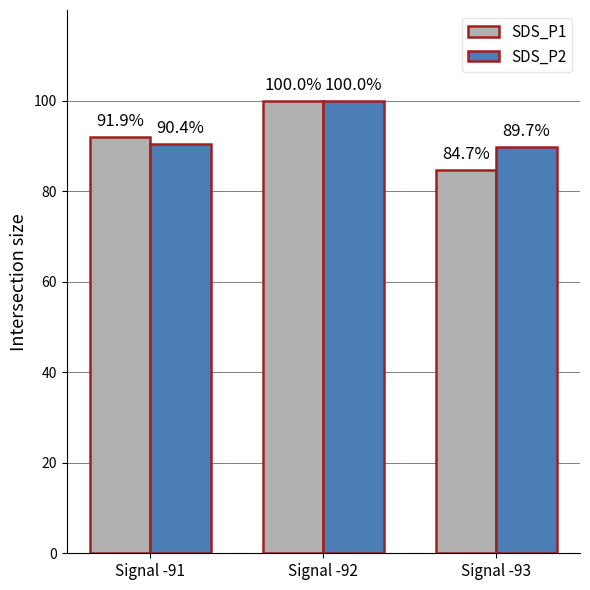

List the series in order of their overall mean, highest first.

SDS_P2, SDS_P1